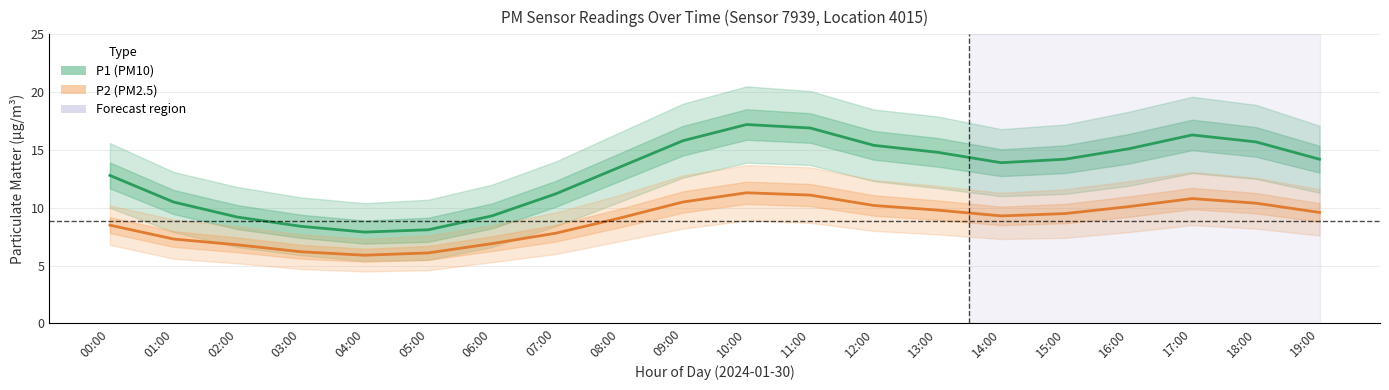

At which label does P2 (PM2.5) reach its peak?

10:00